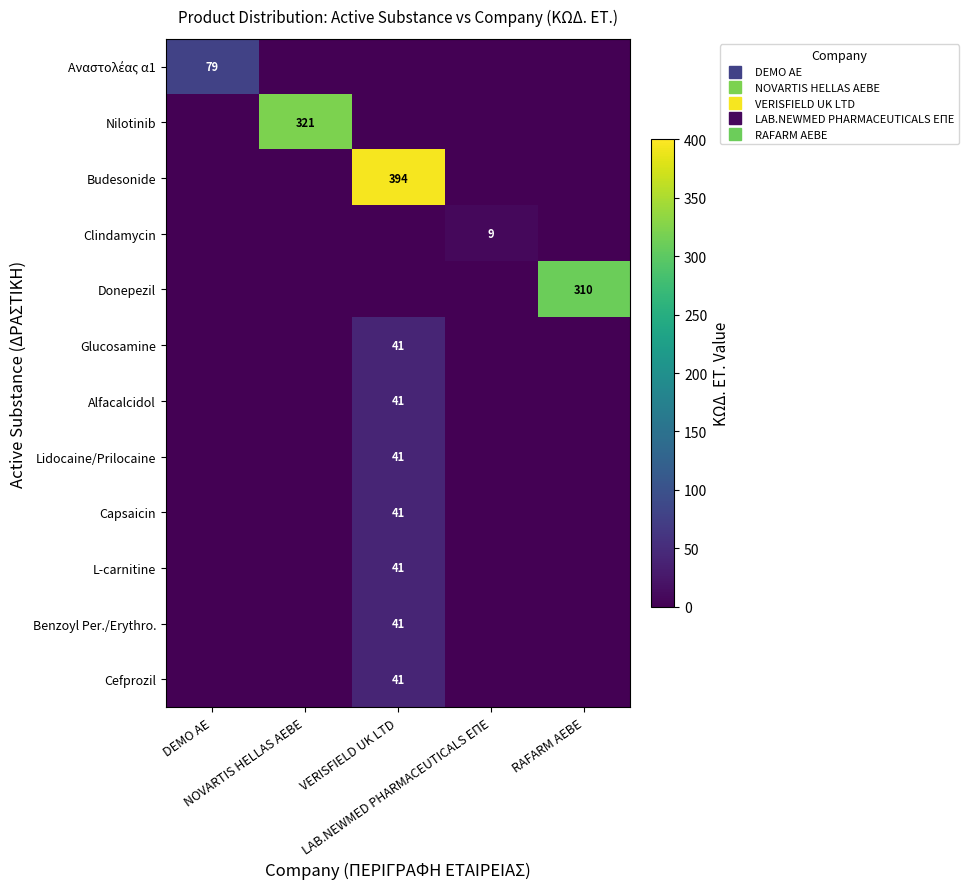

At VERISFIELD UK LTD, list the series in order from largest to smallest.

Budesonide, Glucosamine, Alfacalcidol, Lidocaine/Prilocaine, Capsaicin, L-carnitine, Benzoyl Per./Erythro., Cefprozil, Αναστολέας α1, Nilotinib, Clindamycin, Donepezil